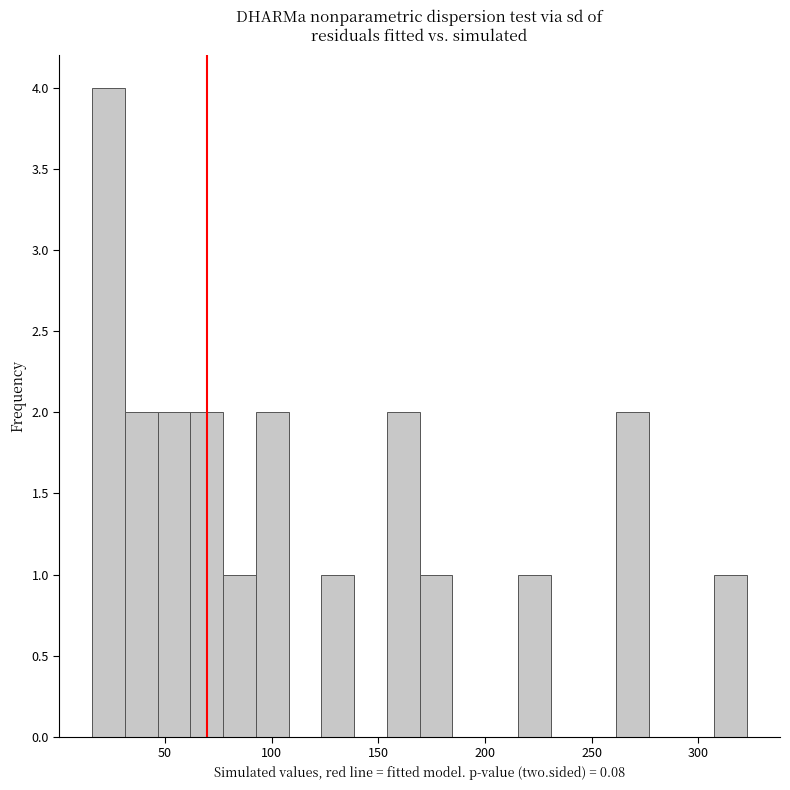

Read against the x-axis, roughly where is the centre of the tallest bar?

25